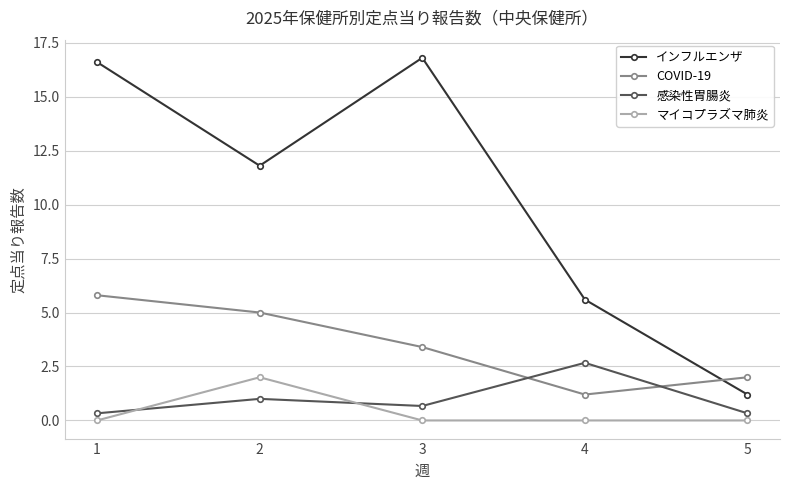

What is the sum of all COVID-19 values?

17.4